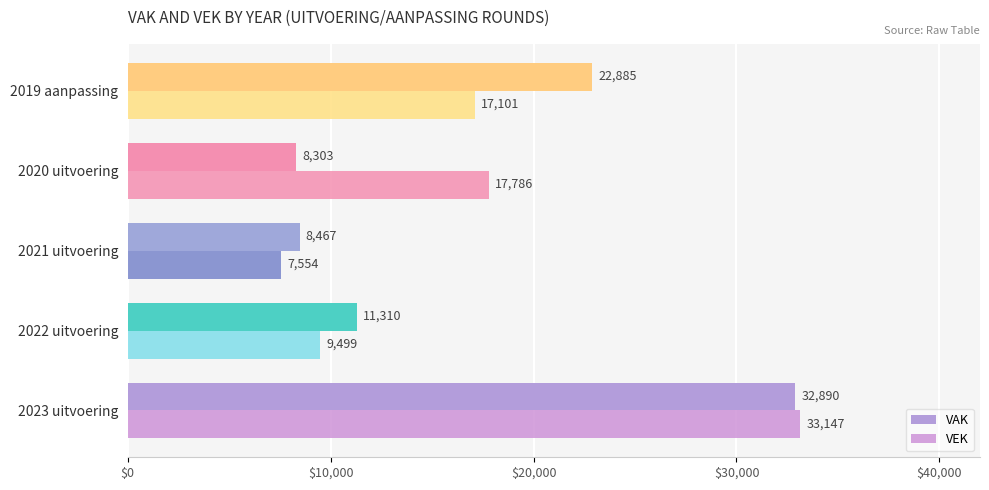

How many data points in VEK are less than 17101?

2